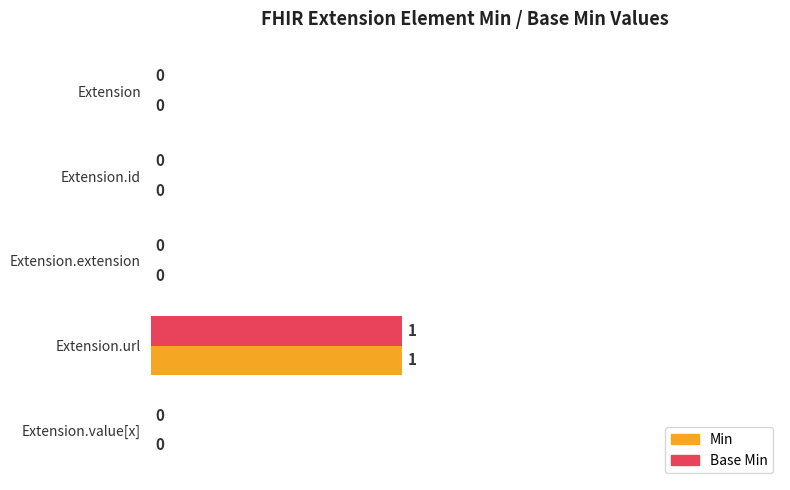

What are all the series names shown in the legend?

Min, Base Min